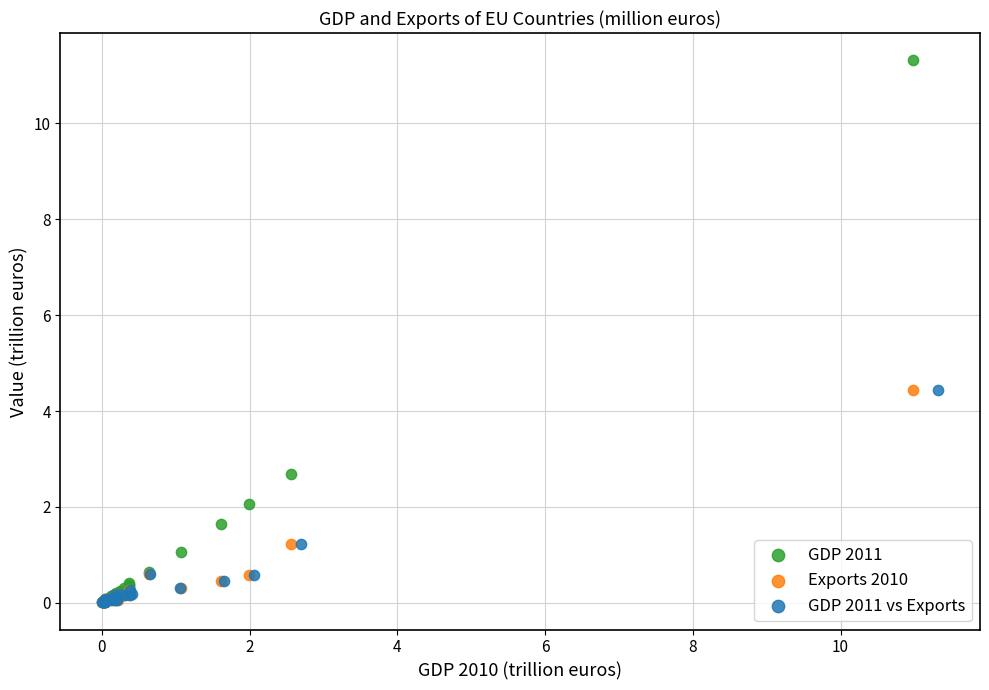

Which series contains the highest Y value?

GDP 2011